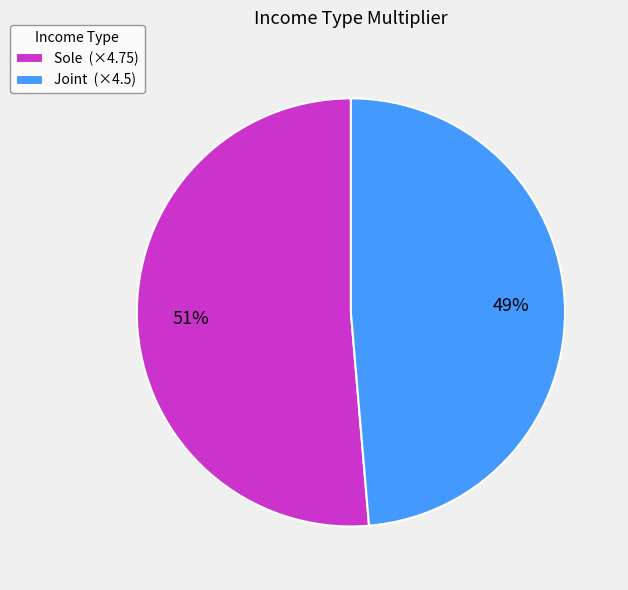

To the nearest percent, what portion does Sole represent?

51%